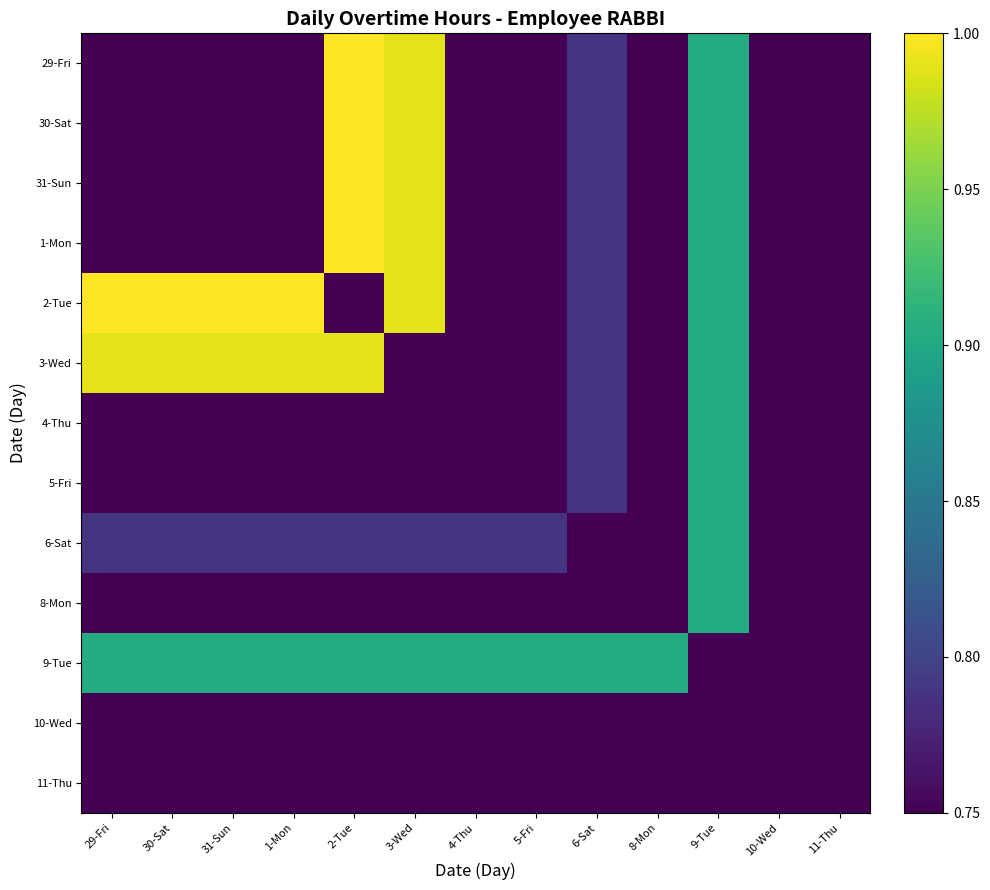

How many distinct data groups are displayed?

13